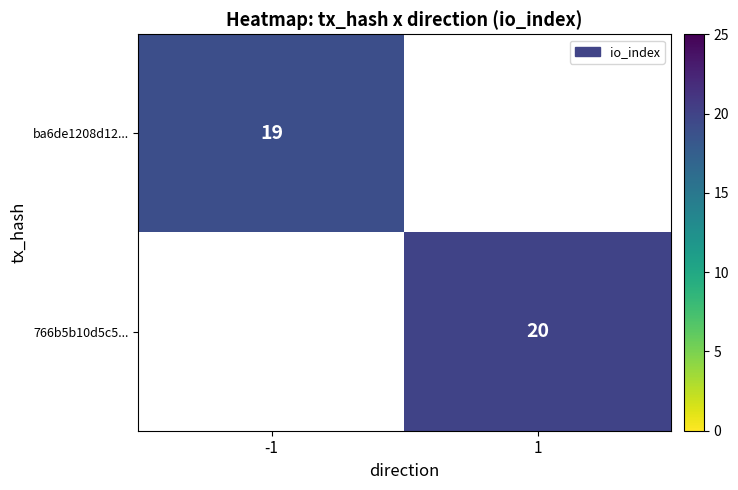

Is the value of 766b5b10d5c5... at 1 greater than the value of ba6de1208d12... at -1?

Yes